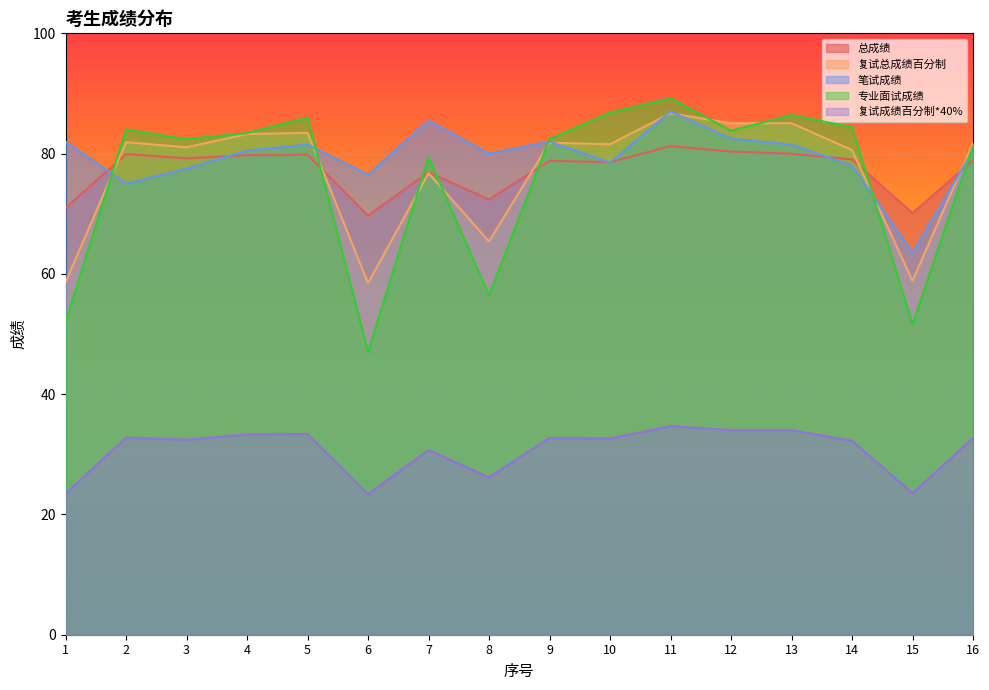

Reading left to right, list all the values displayed in this chart.

总成绩: 71.0	79.9	79.2	79.7	79.8	69.7	76.9	72.4	78.8	78.6	81.2	80.3	80.0	79.0	70.1	78.9
复试总成绩百分制: 58.6	81.9	81.0	83.2	83.5	58.5	76.8	65.4	81.8	81.5	86.7	85.0	85.0	80.6	58.9	81.8
笔试成绩: 82.0	75.0	77.5	80.5	81.5	76.5	85.5	80.0	82.0	78.5	87.0	82.5	81.5	78.0	63.5	80.5
专业面试成绩: 52.0	84.0	82.4	83.4	86.0	47.0	79.4	56.4	82.4	86.8	89.2	83.8	86.4	84.4	51.6	81.2
复试成绩百分制*40%: 23.4	32.8	32.4	33.3	33.4	23.4	30.7	26.2	32.7	32.6	34.7	34.0	34.0	32.2	23.5	32.7